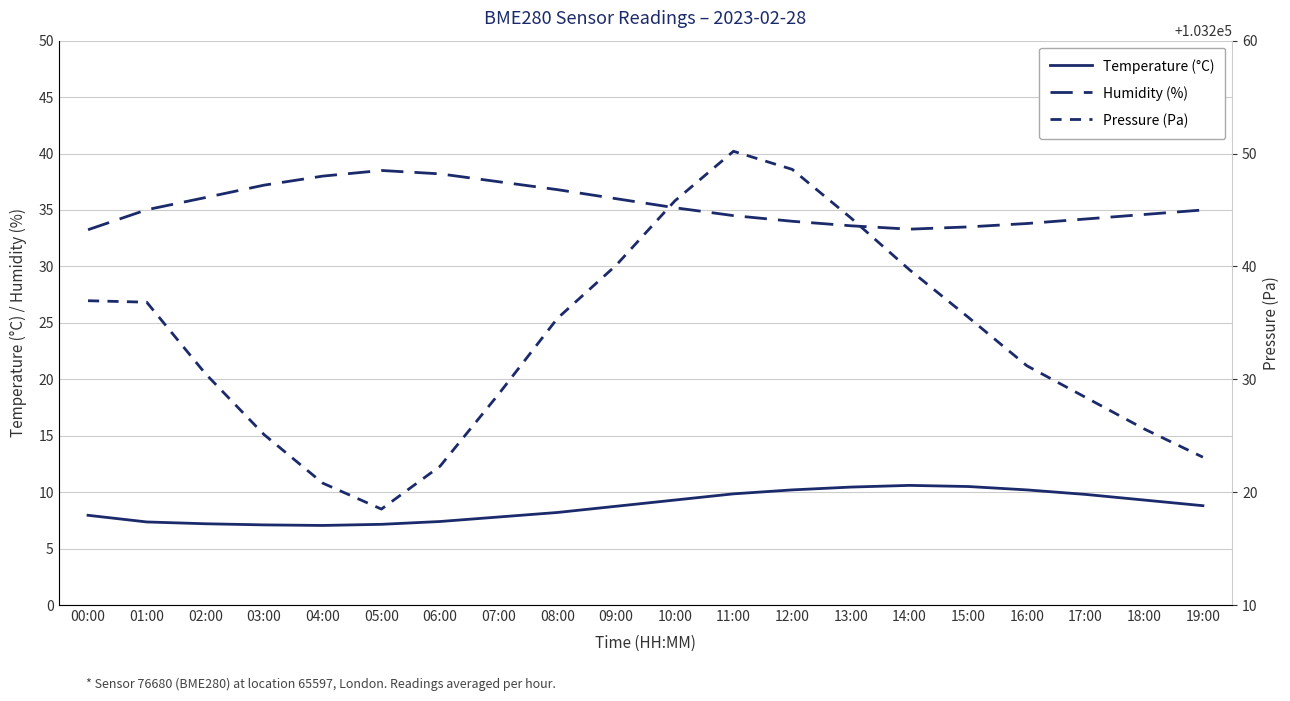

Which series changed the most between 01:00 and 10:00?

Pressure (Pa)